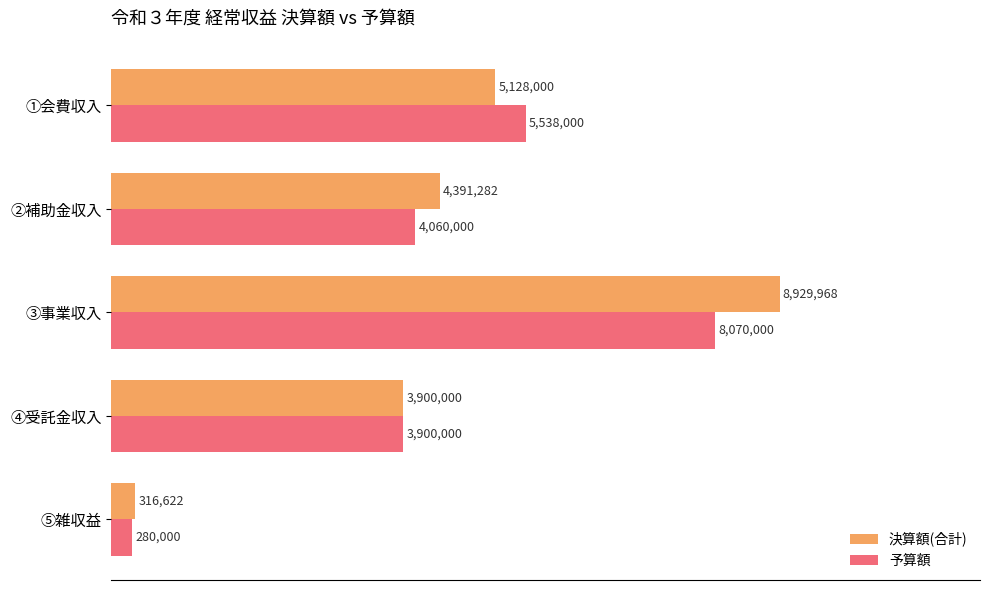

What are all the series names shown in the legend?

決算額(合計), 予算額